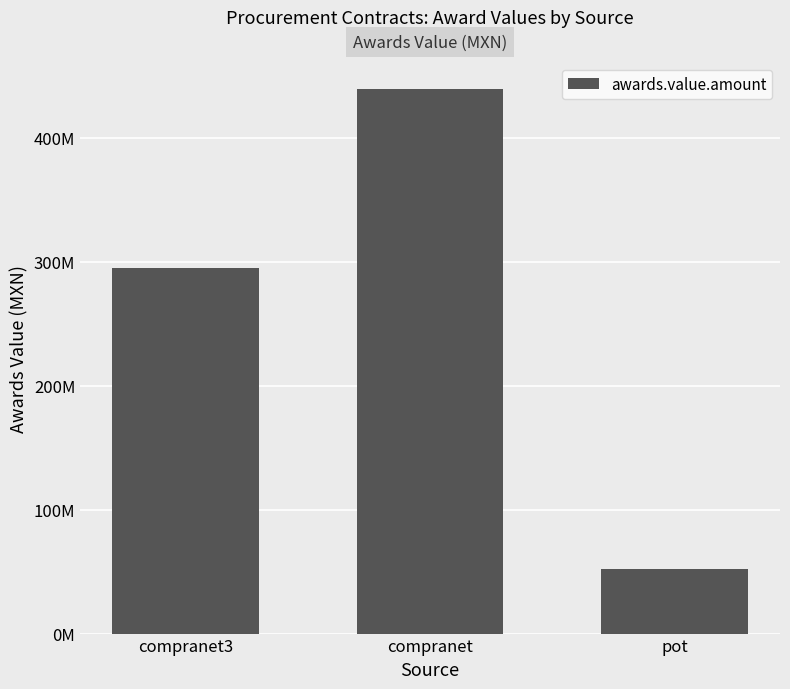

Reading right to left, extract all data points from this chart.

pot=51932214.0	compranet=439023594.8	compranet3=294567296.1